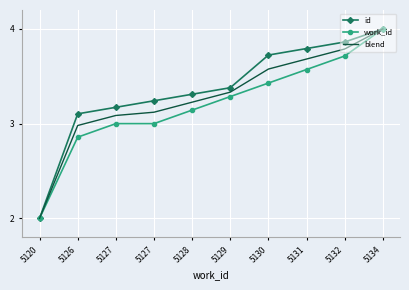

What are all the series names shown in the legend?

id, work_id, blend